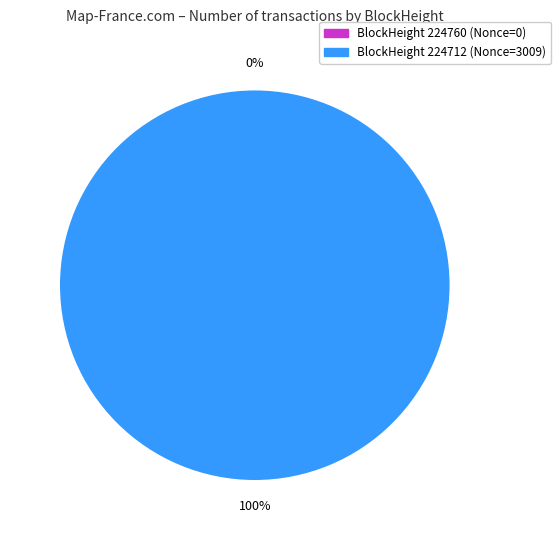

To the nearest percent, what is the combined percentage of 224712 and 224760?

100%